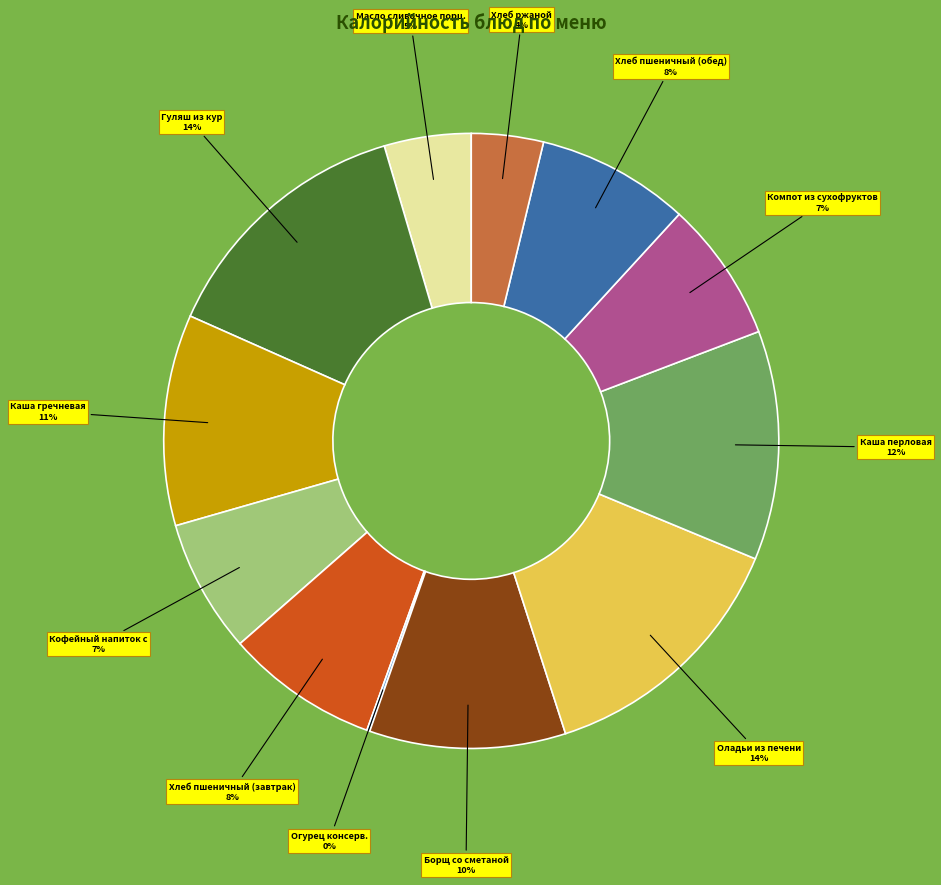

Is there a majority slice in this chart?

No